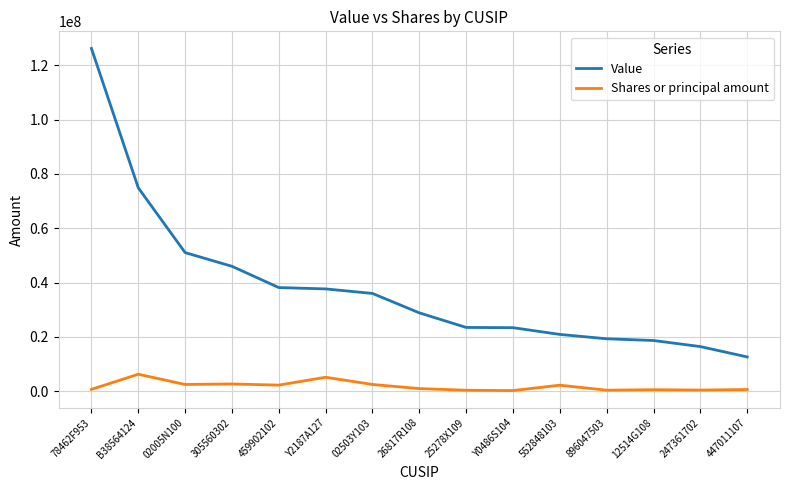

Is this an area chart (filled region under the line)?

No